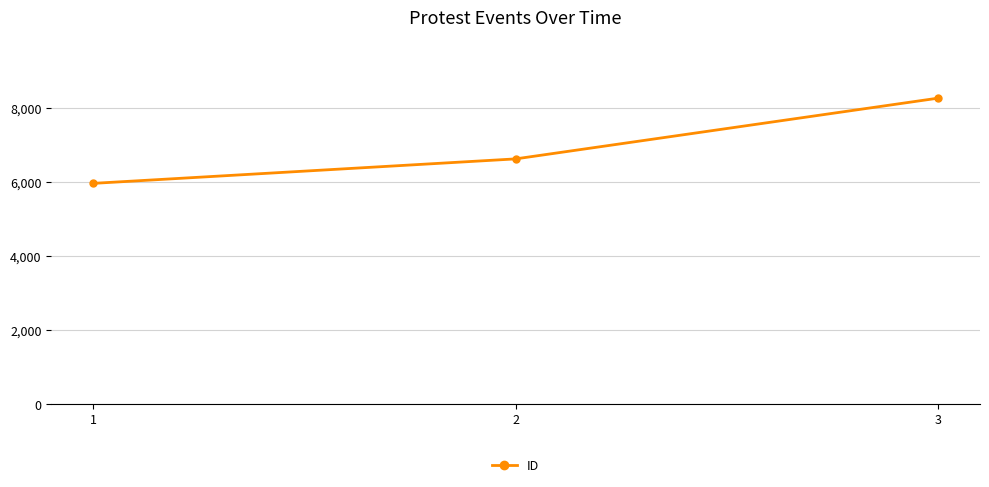

What is the approximate value at 3, to the nearest 10?

8270